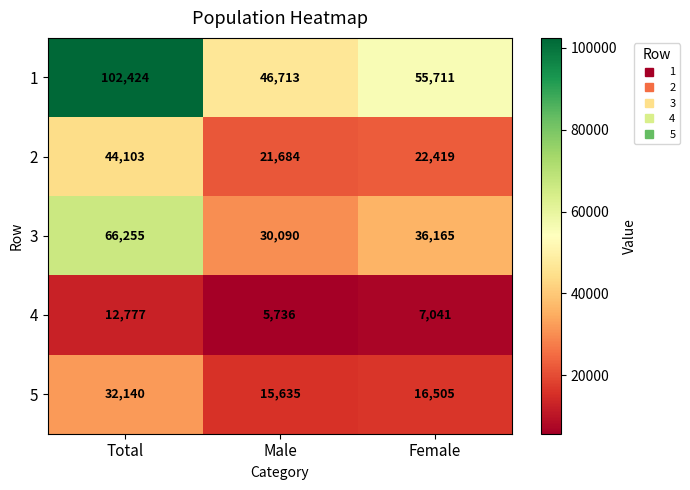

What is the average value of the 3 series?

44170